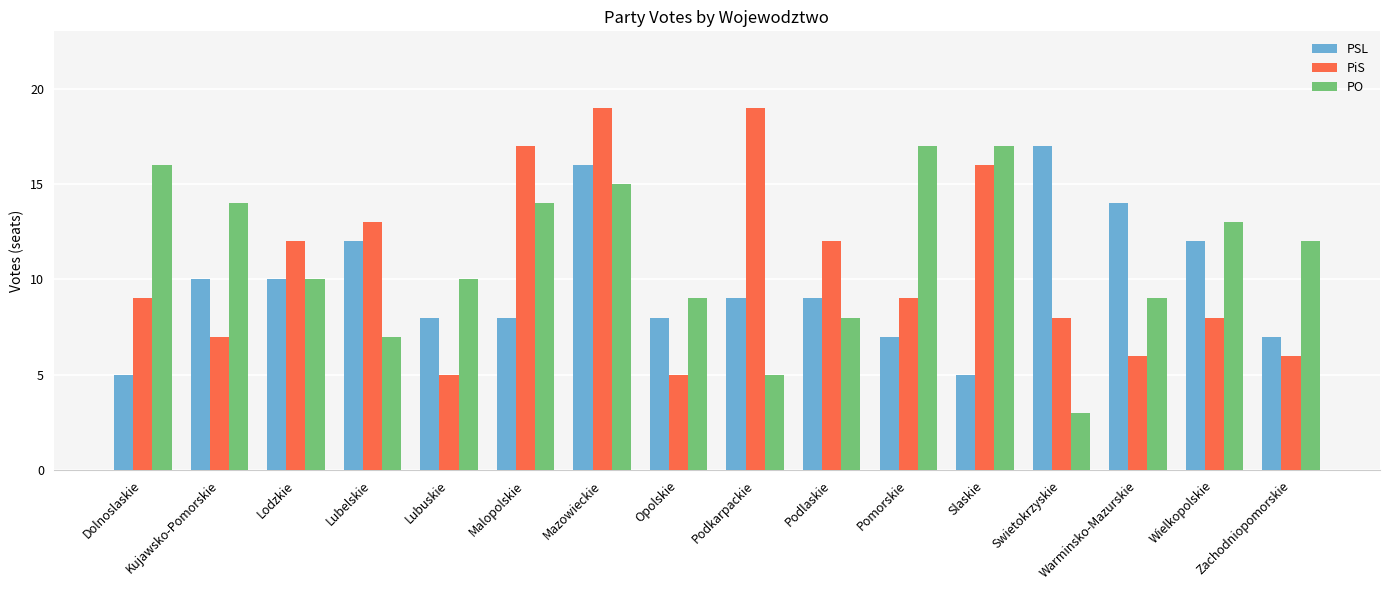

What is the smallest value displayed?

3